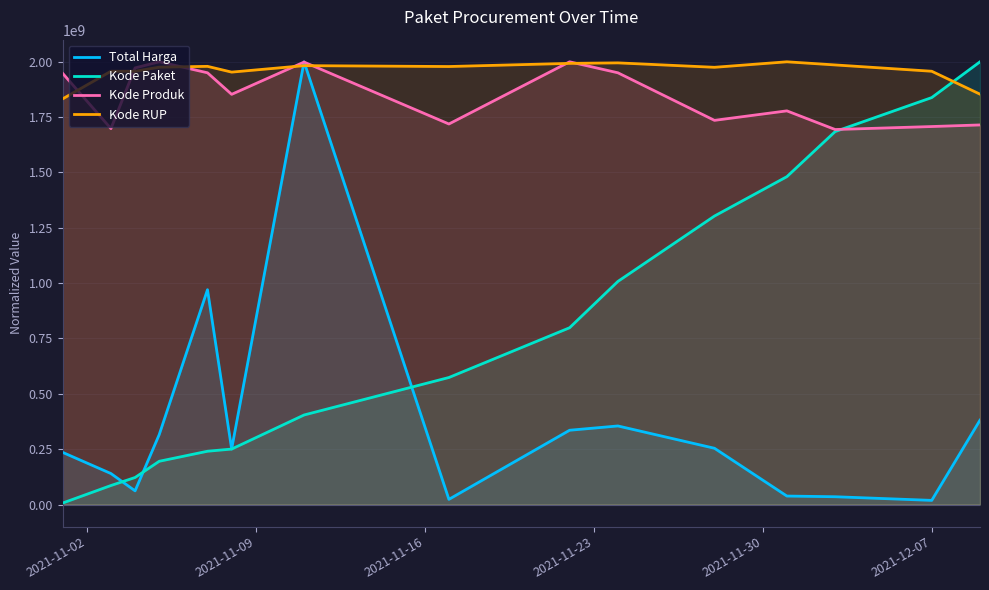

What is the lowest value of the Kode RUP series?

1832557123.2